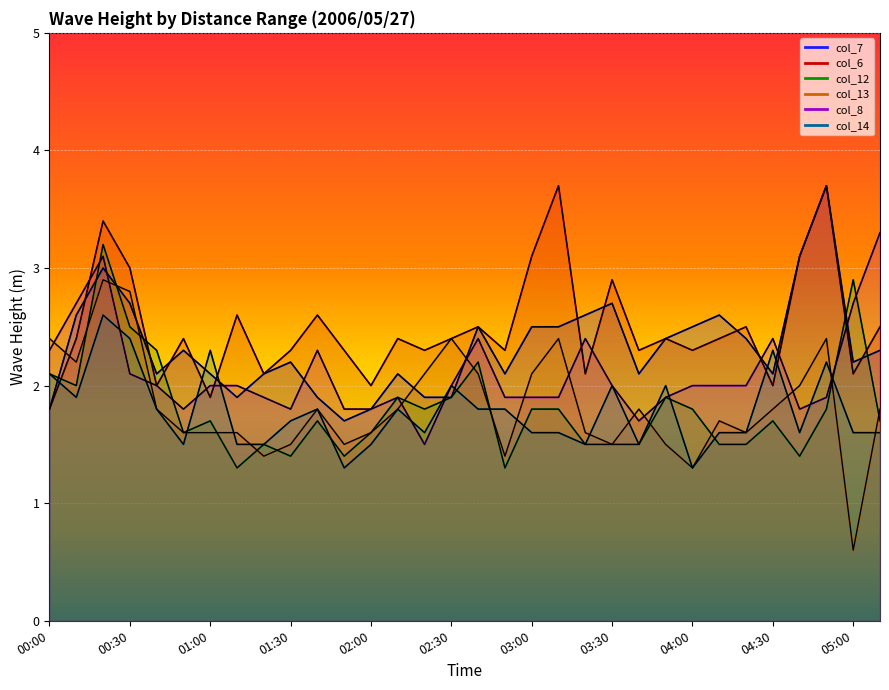

At which label is col_8 closest to 2?

00:40